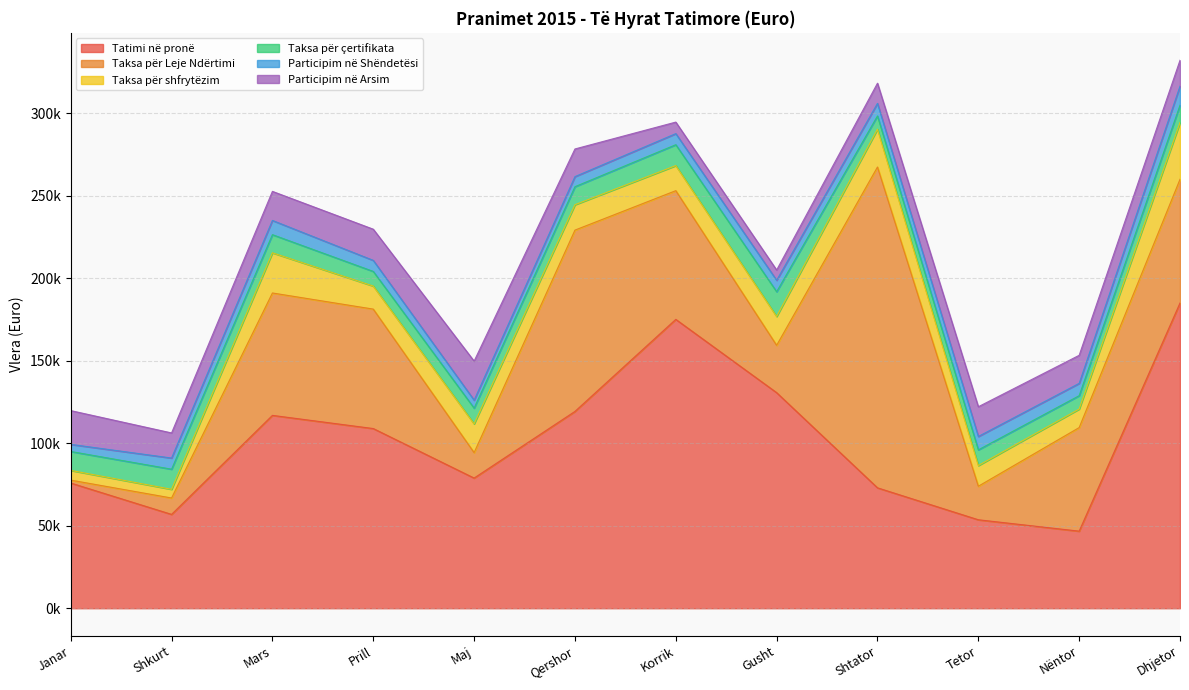

Is it true that Taksa për çertifikata equals 13644.2 at Shtator?

False